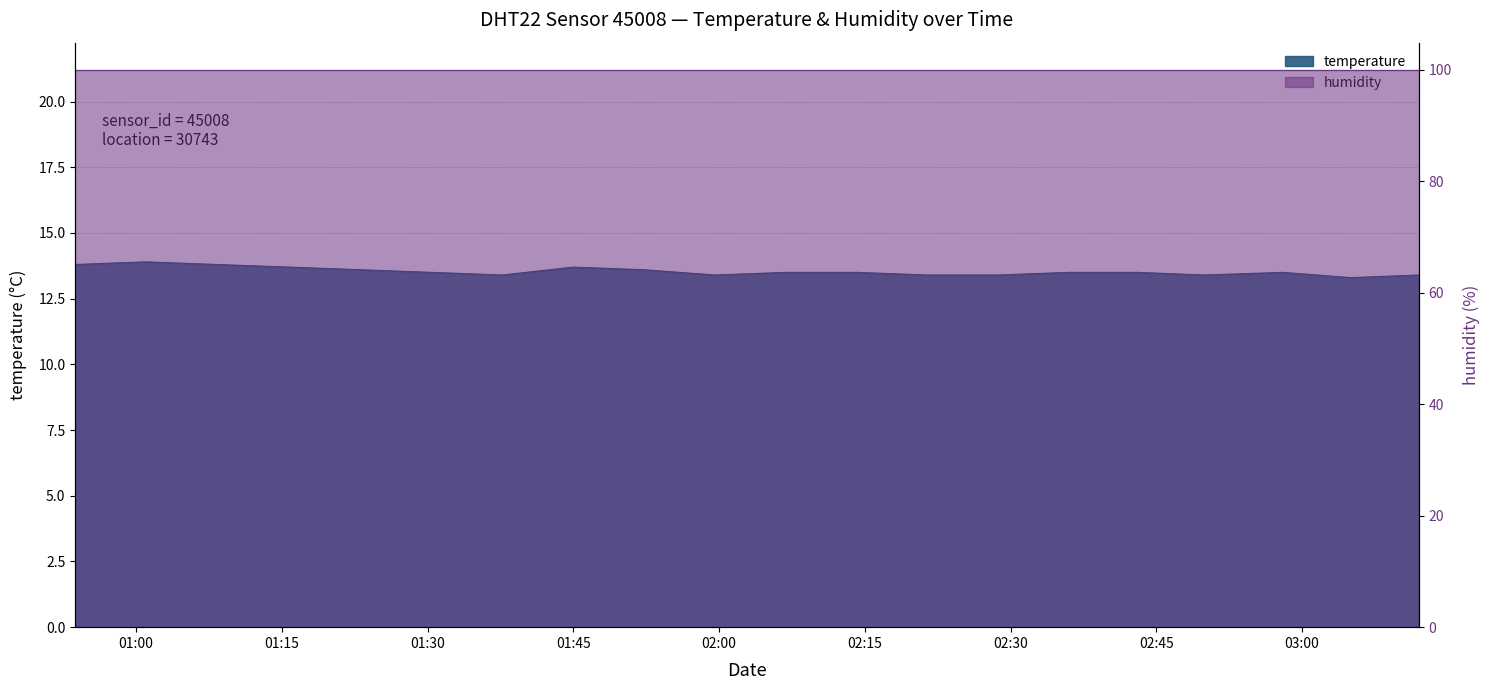

At which label is the value closest to 13?

03:05